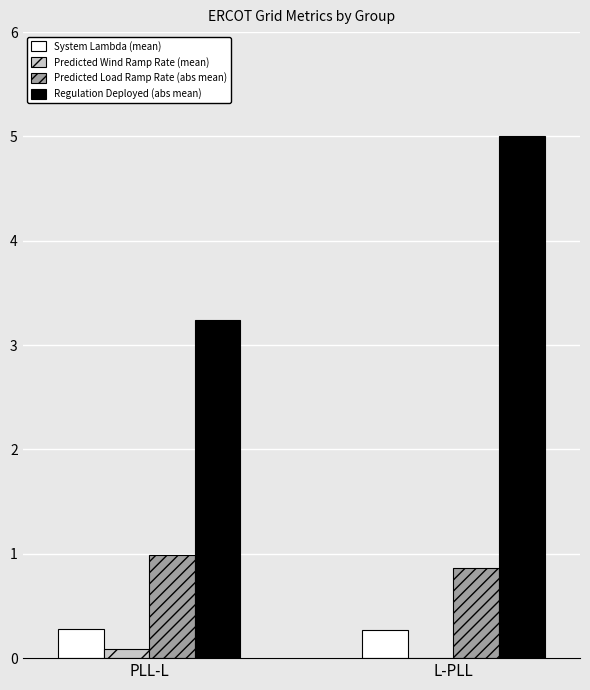

Which series has the largest range (max minus min)?

Regulation Deployed (abs mean)